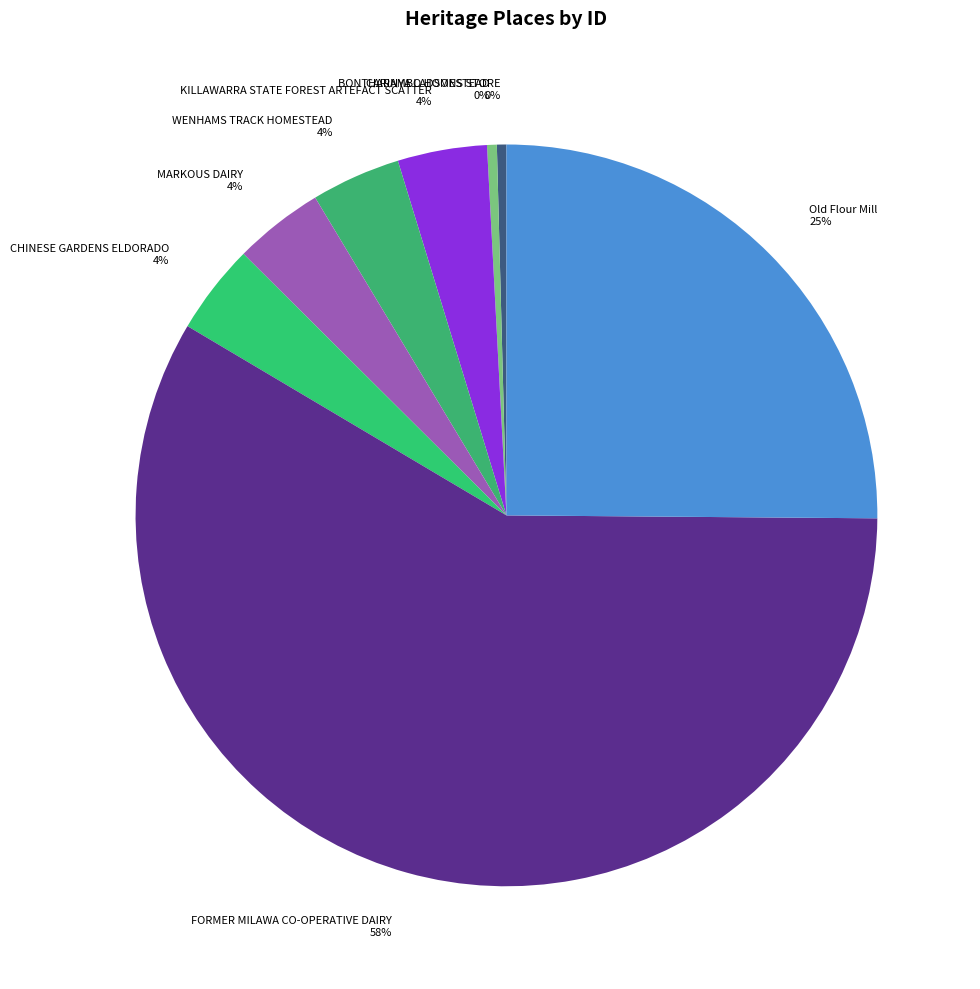

Which category has the biggest portion of the pie?

FORMER MILAWA CO-OPERATIVE DAIRY